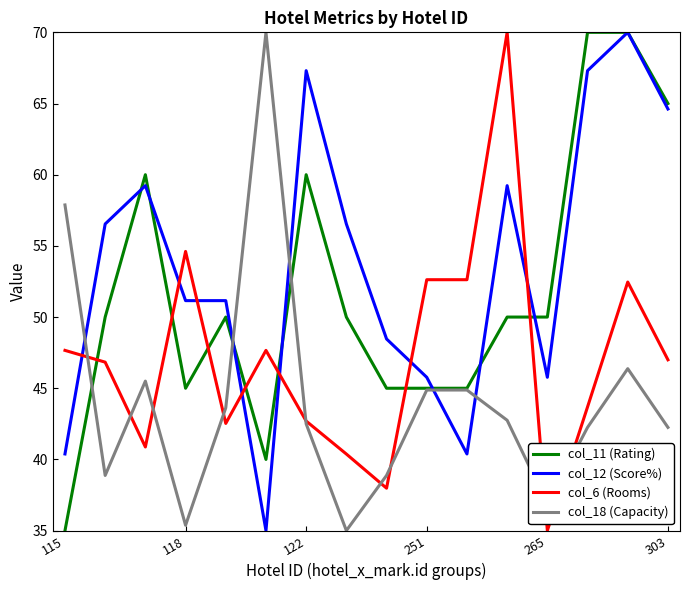

What are all the series names shown in the legend?

col_11 (Rating), col_12 (Score%), col_6 (Rooms), col_18 (Capacity)